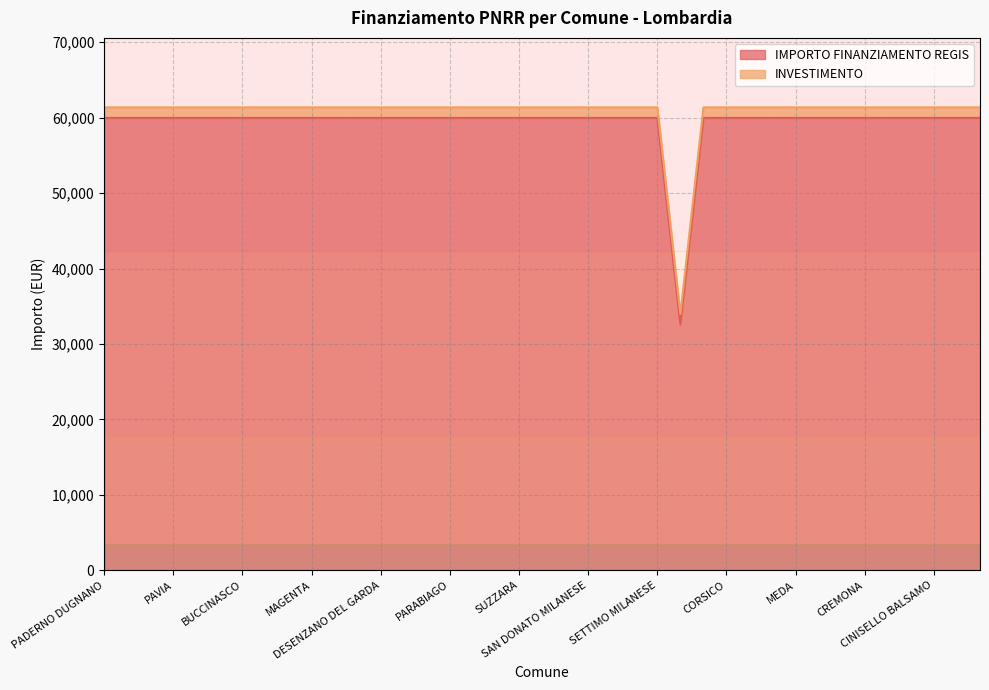

What is the greatest value displayed?

59966